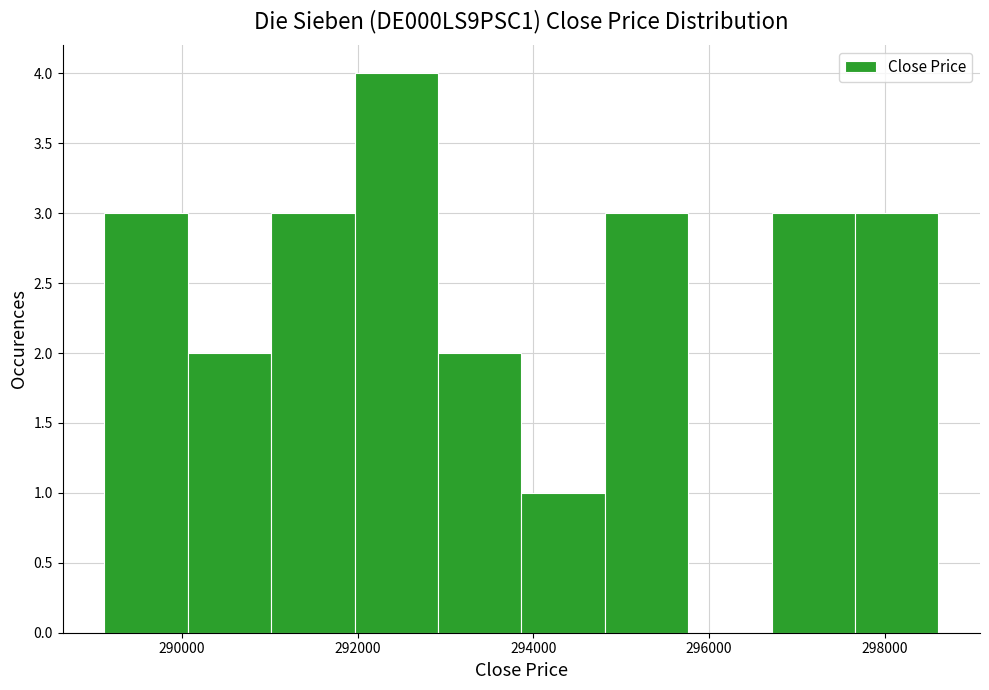

Reading left to right, list every bar in this chart as the range it spans on the x-axis followed by its height. Neither the bar edges nor the heights are printed on the chart, so give them approximately, as read against the axes.

289200 to 290000: 3
290000 to 291000: 2
291000 to 292000: 3
292000 to 293000: 4
293000 to 293800: 2
293800 to 294800: 1
294800 to 295800: 3
295800 to 296800: 0
296800 to 297600: 3
297600 to 298600: 3